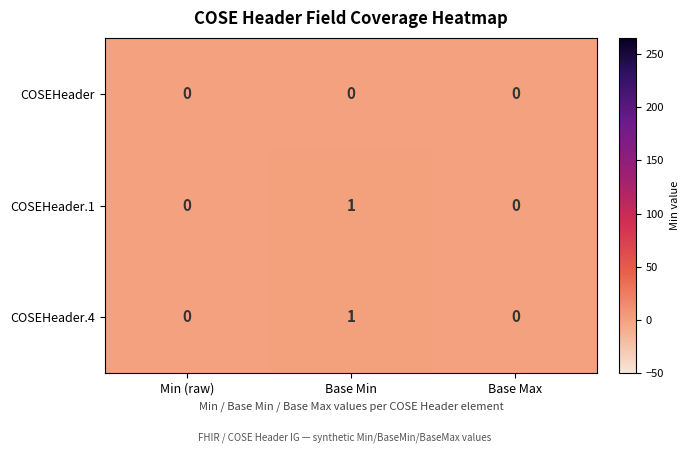

The value of COSEHeader.4 at Base Min is 2. True or false?

False